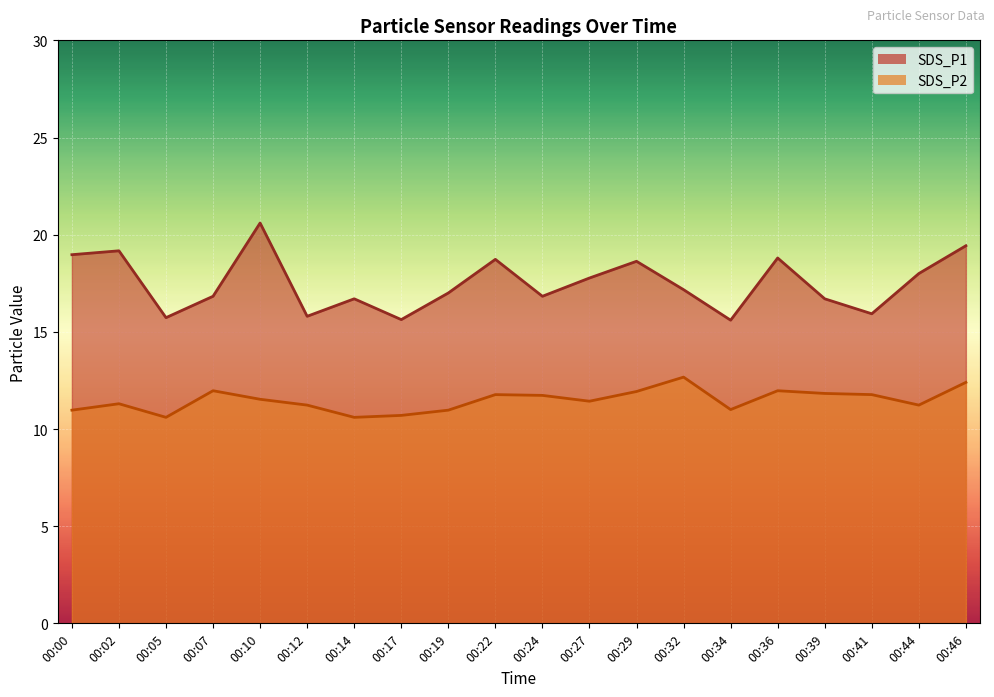

What is the approximate value of SDS_P1 at 00:22?

18.7